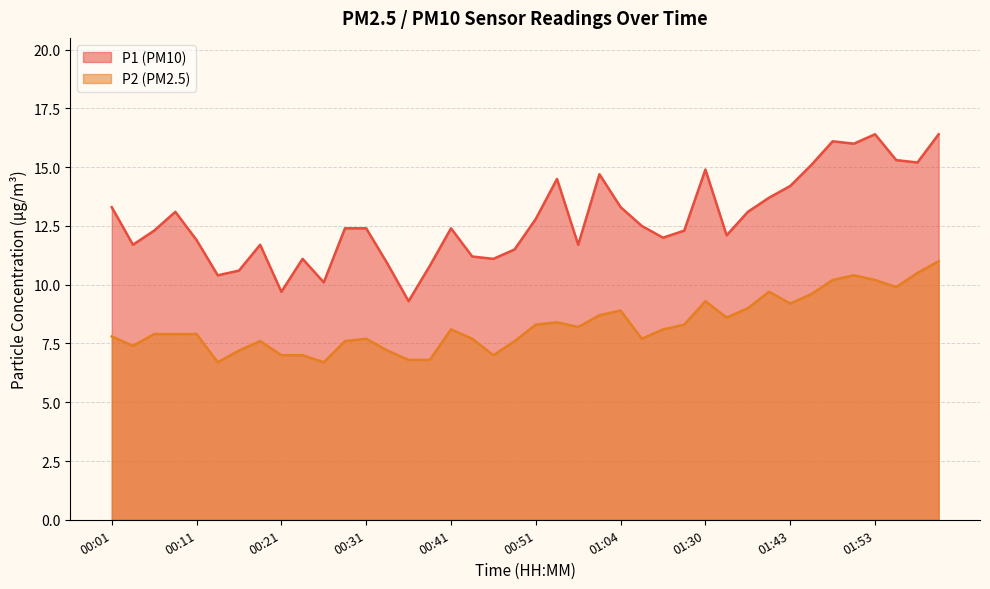

Which series has the largest range (max minus min)?

P1 (PM10)